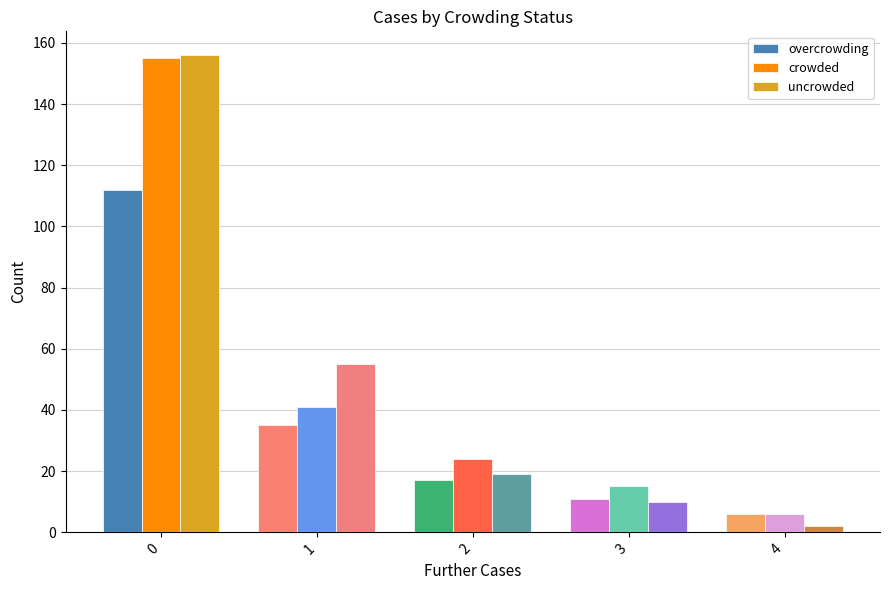

What is the difference between the maximum and minimum values in the uncrowded series?

154